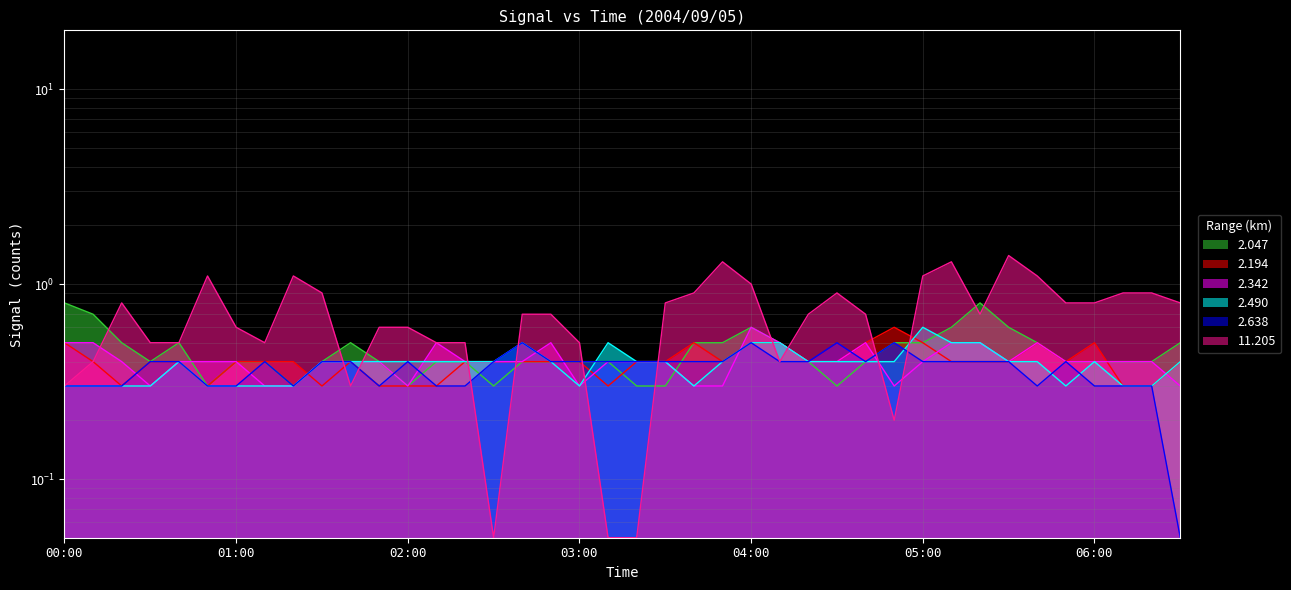

After their last crossing, which series has the higher values: 2.047 or 2.194?

2.047